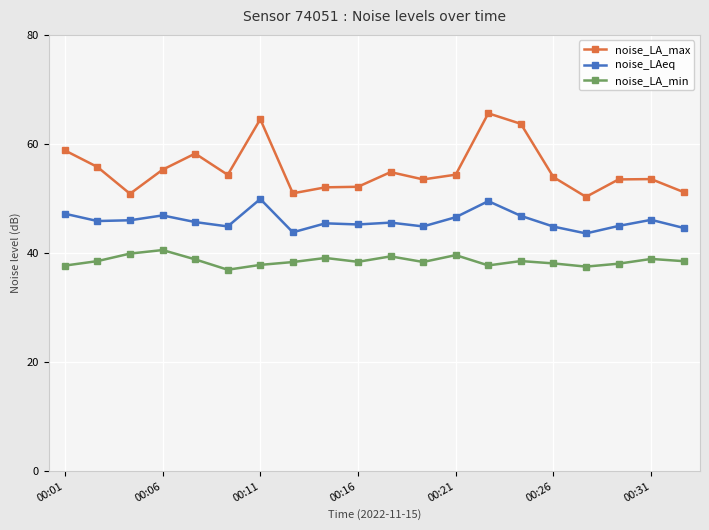

True or false: noise_LA_min and noise_LAeq cross at least once.

False